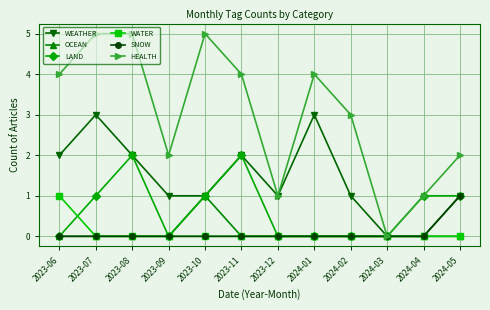

What is the label of the 11th point from the right?

2023-07